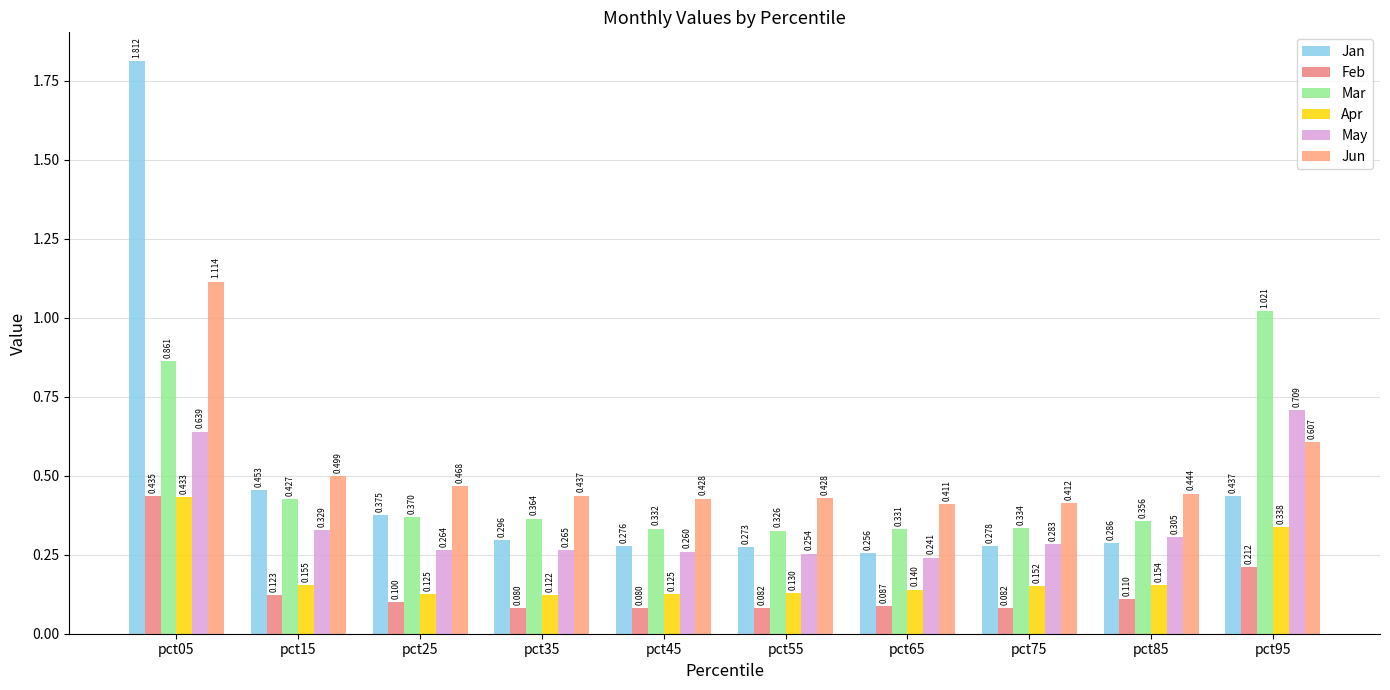

Does the chart contain any negative values?

No